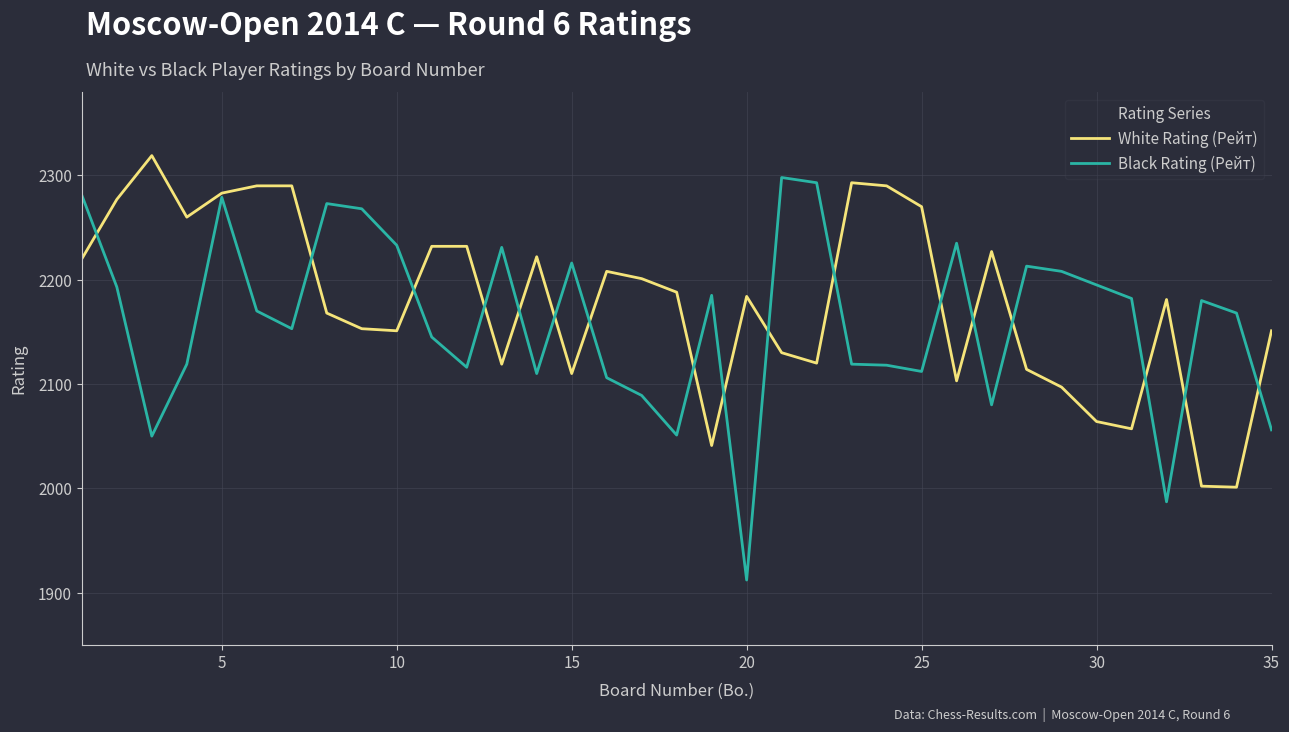

Which series has the widest spread of values?

Black Rating (Рейт)